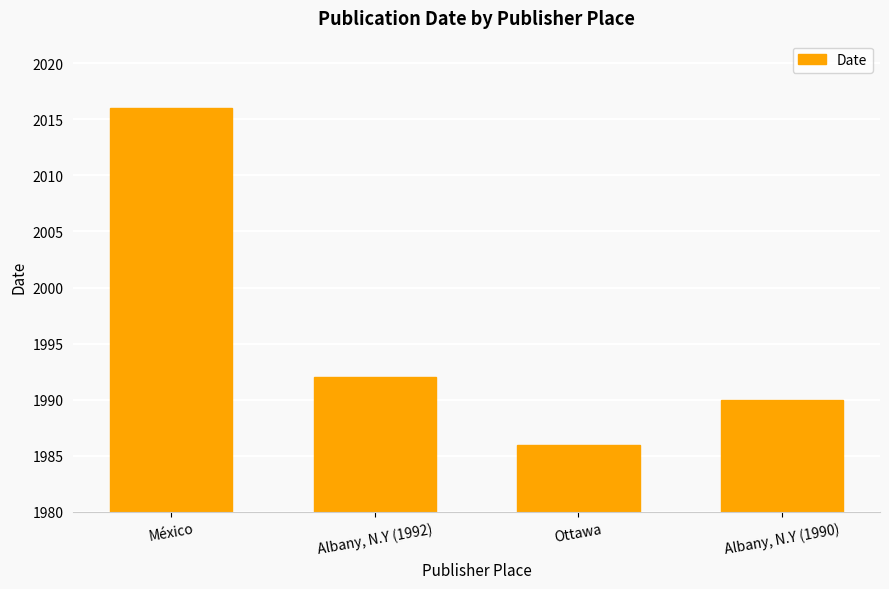

Reading left to right, transcribe all the data shown in this chart.

2016	1992	1986	1990